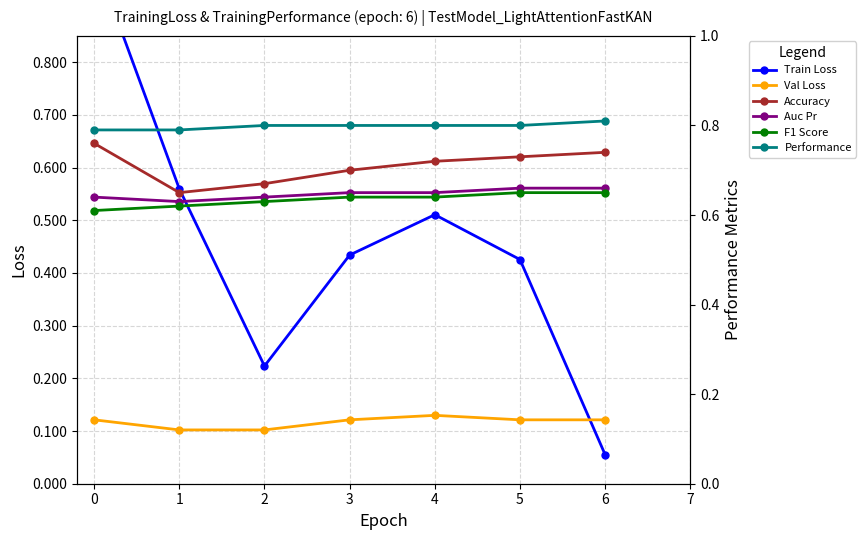

What position from the right is 3?

3